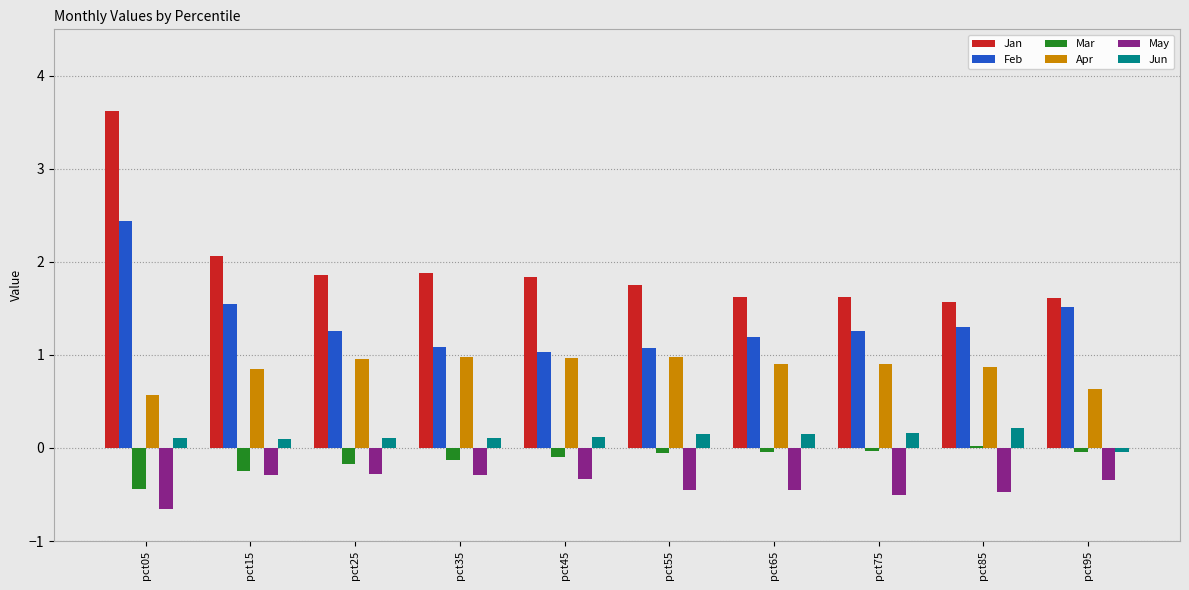

At how many categories does at least one series exceed 3?

1